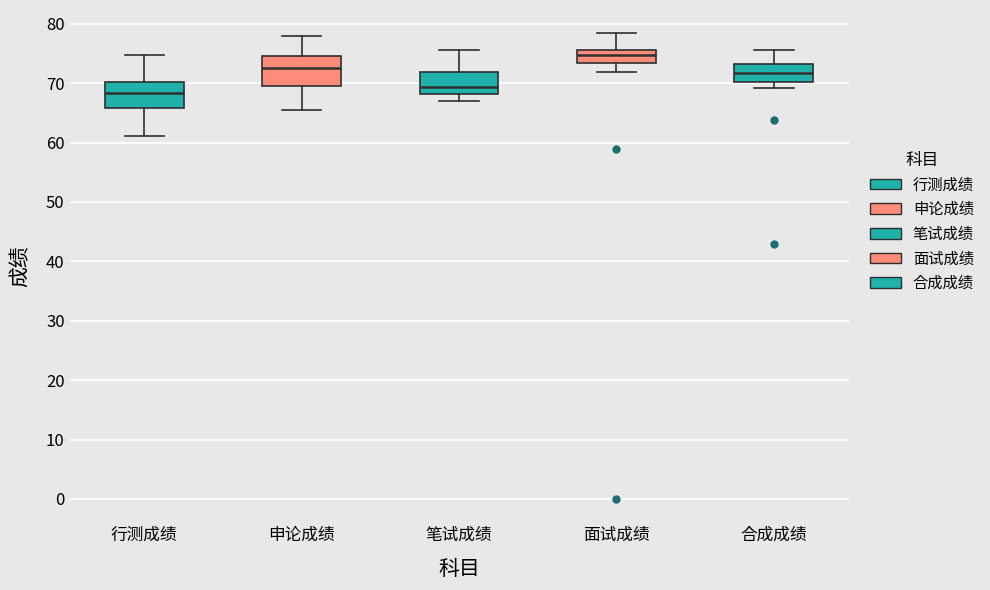

Where does the median line of the box for 行测成绩 sit on the y-axis? The values are not printed on the chart, so give them approximately, as read against the axis.

68